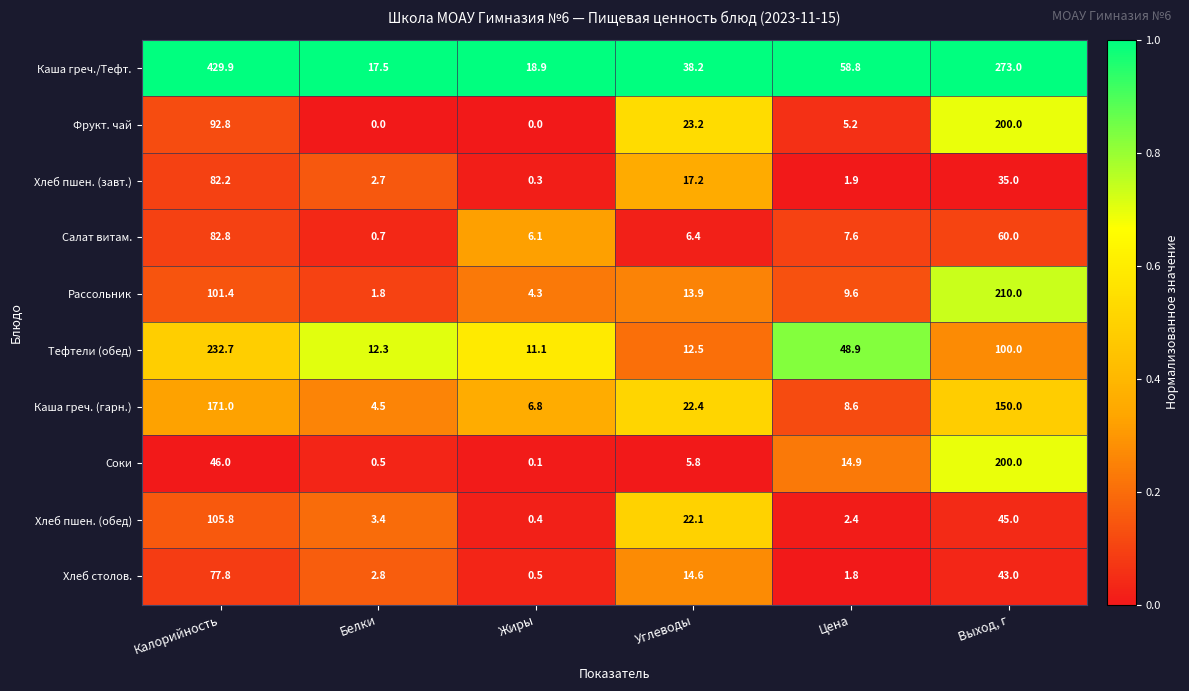

Read the Каша греч./Тефт. value at Выход, г.

273.0